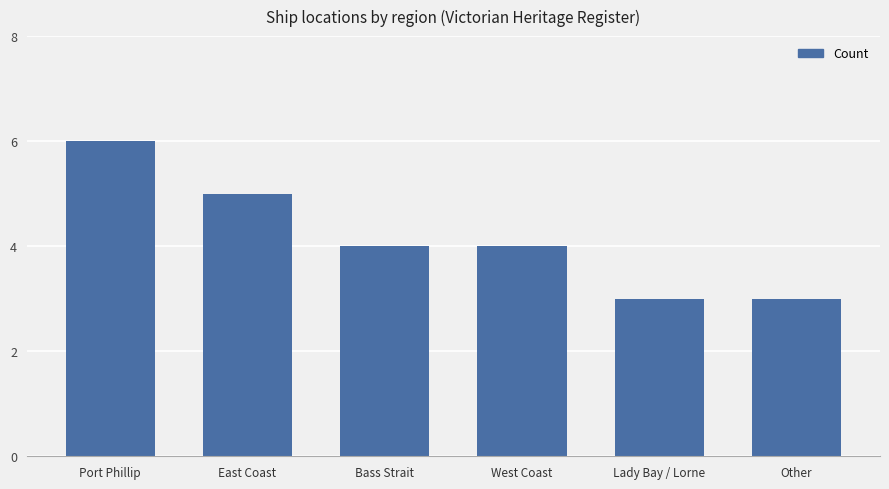

What is the sum of the values at Other and Lady Bay / Lorne?

6